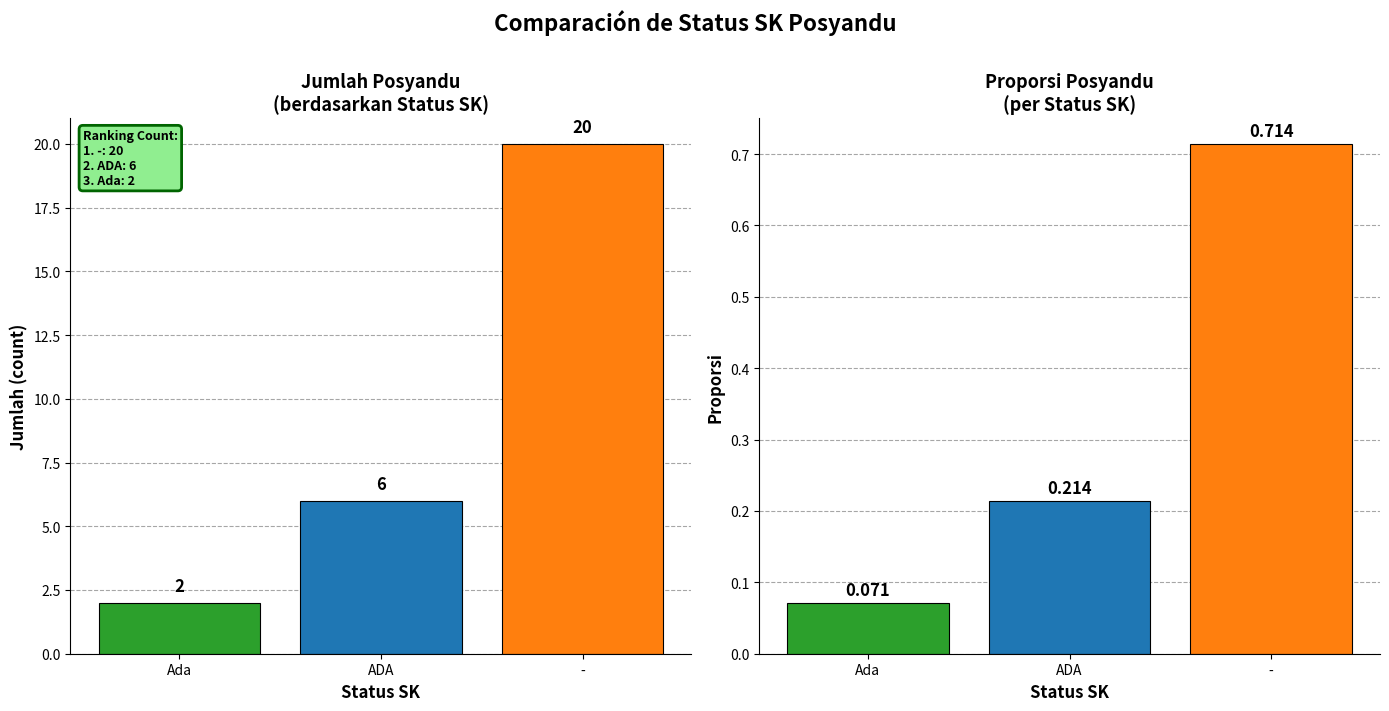

What is the total value across all series at Ada?

2.1